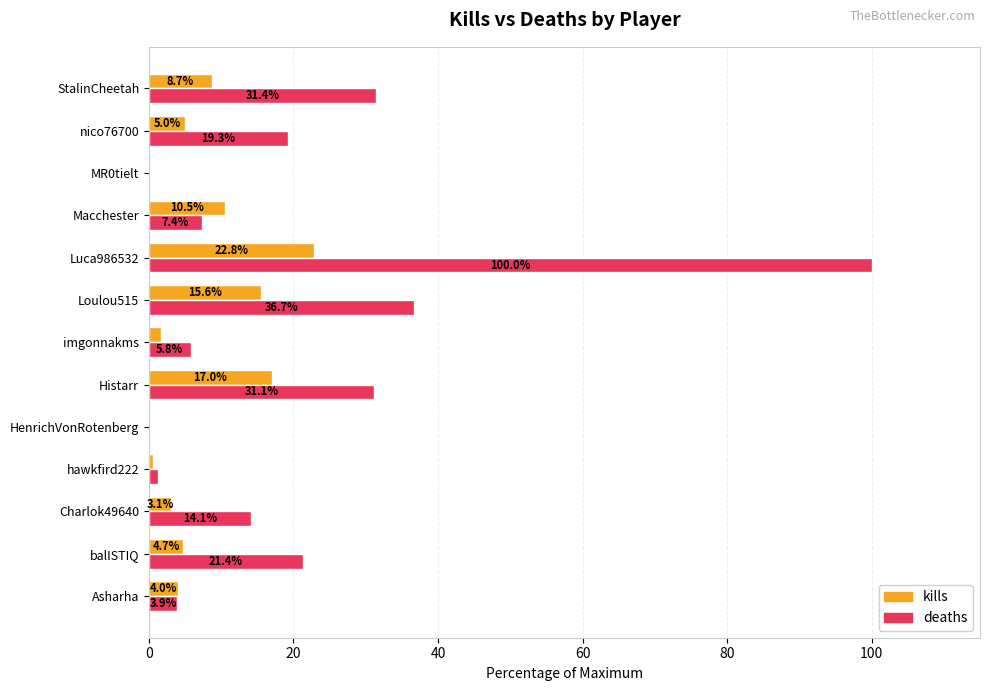

How many values in the deaths series exceed 14?

7